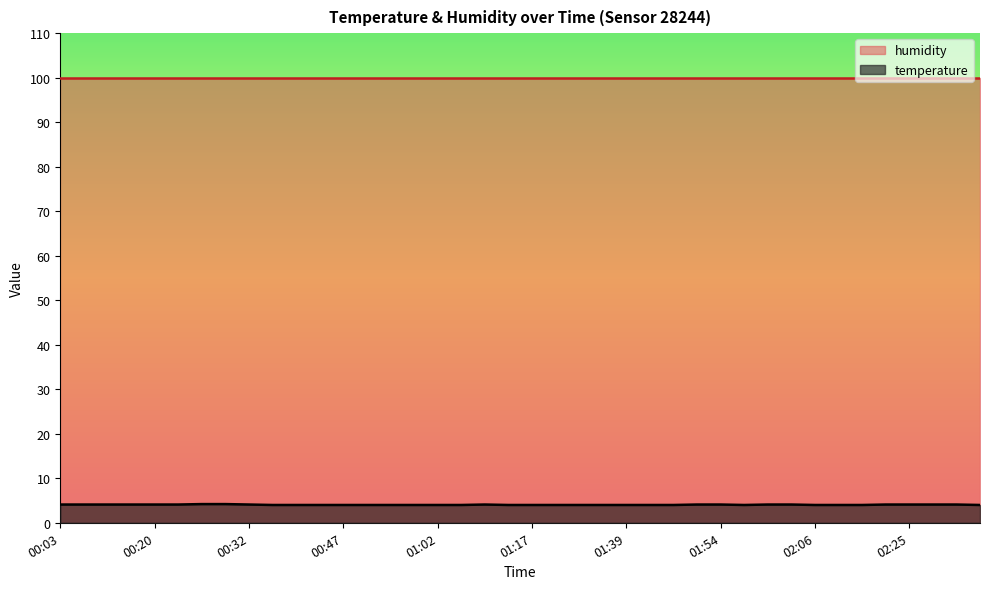

What position from the right is 00:32?

32